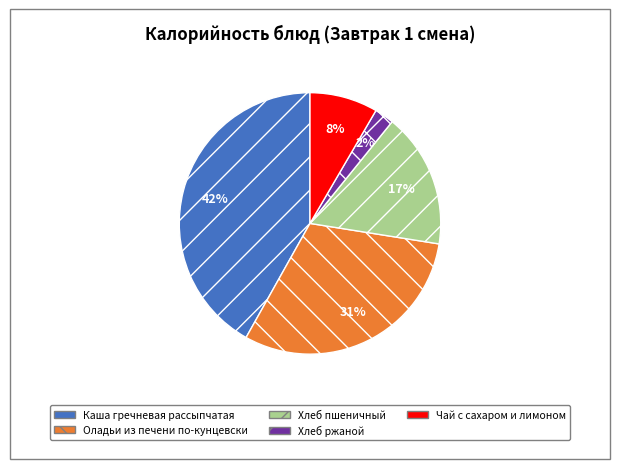

Is it true that Чай с сахаром и лимоном is 1% of the pie?

False